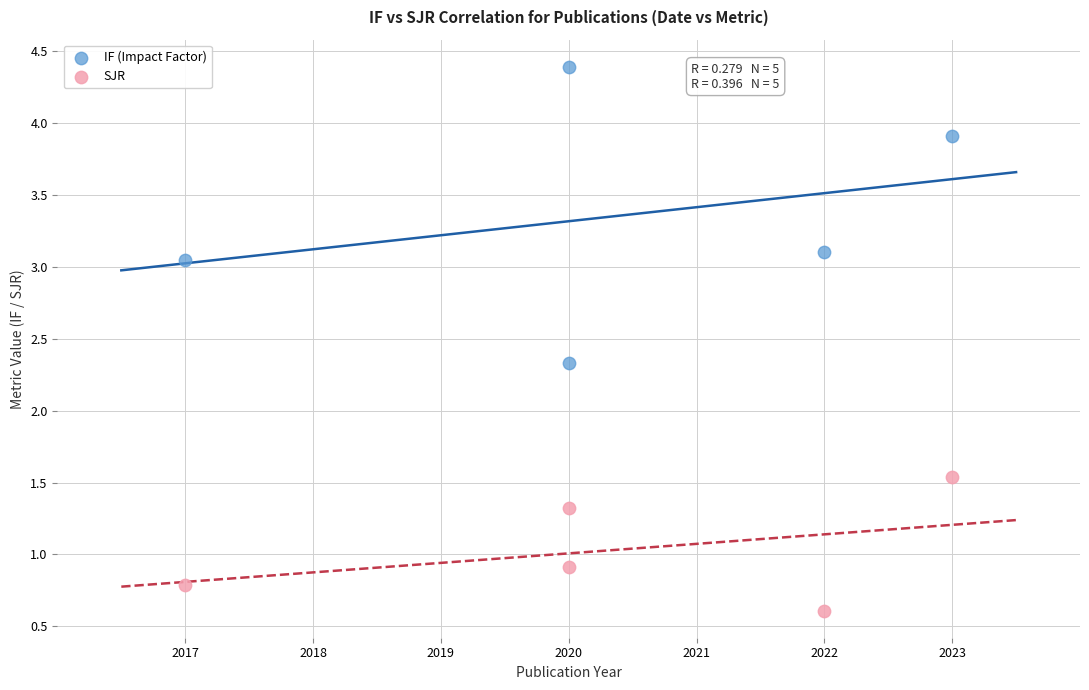

In the SJR series, what Y value is closest to 1?

0.9